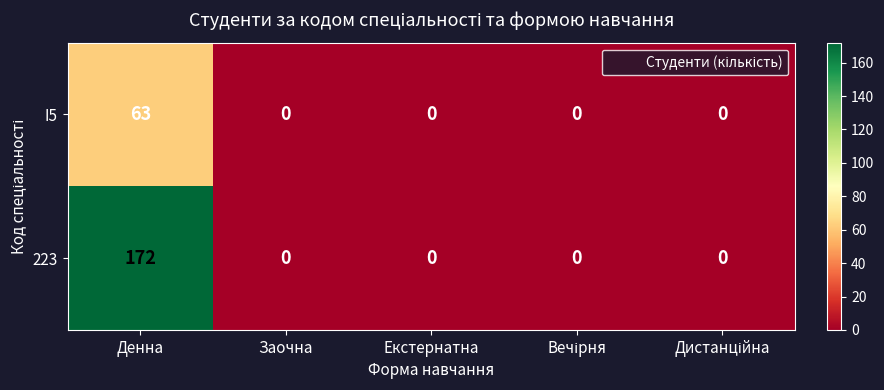

How many values in I5 are above zero?

1